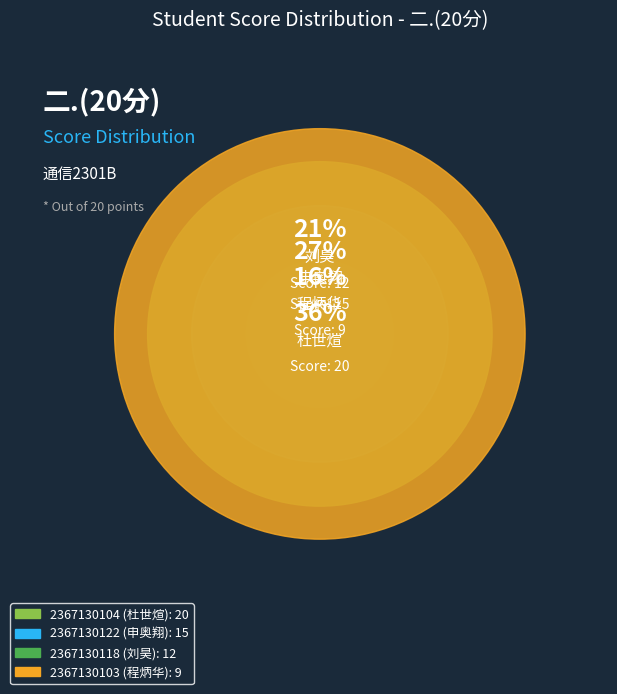

Is there a majority slice in this chart?

No